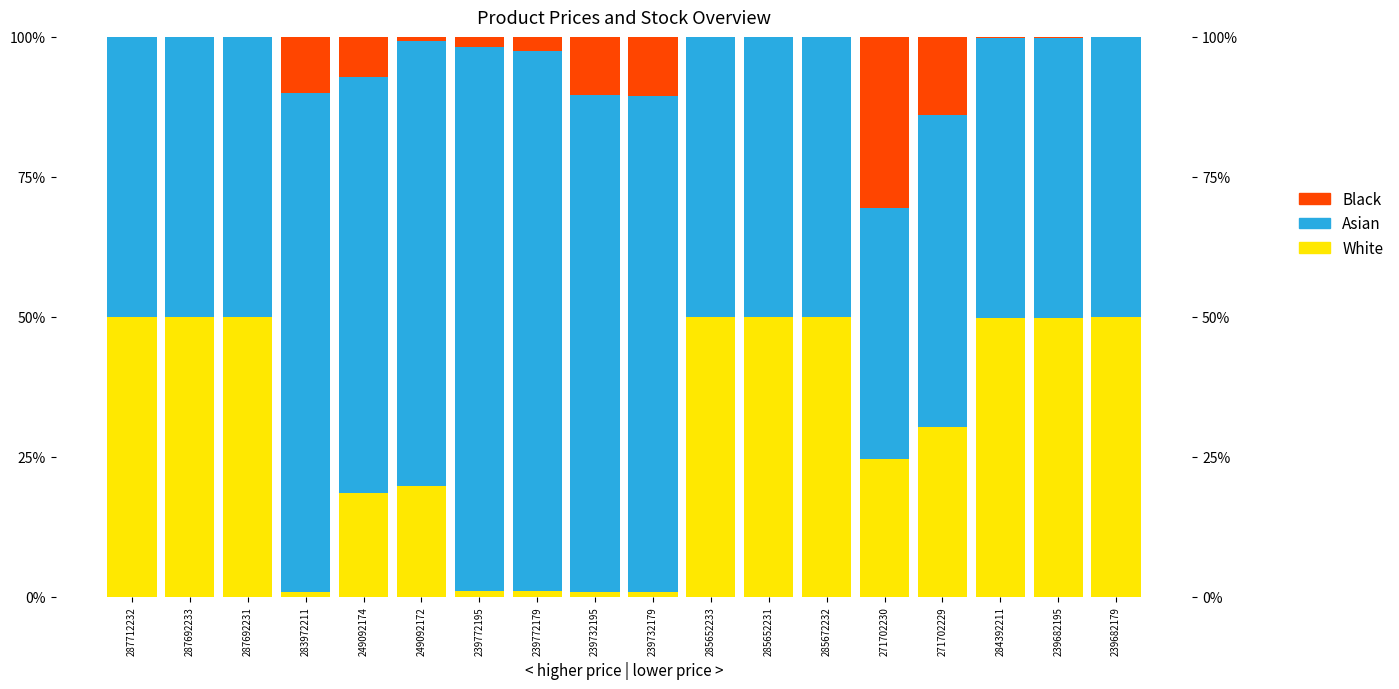

The White series shows 50.0 at 287712232. True or false?

True